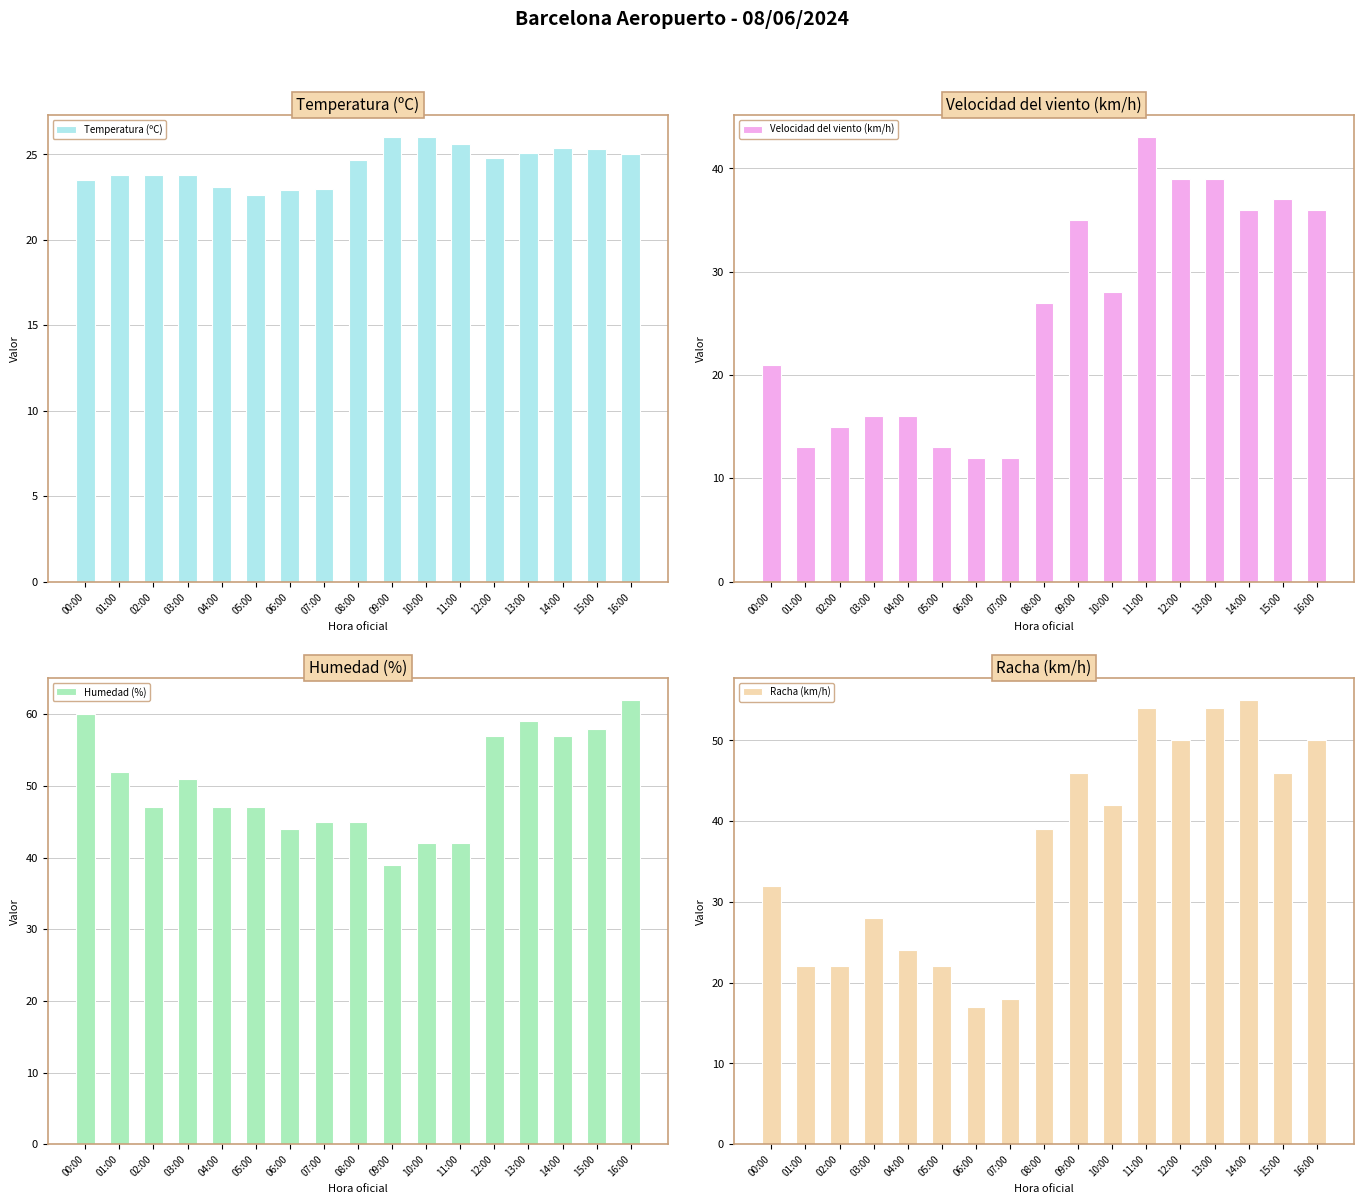

What are all the series names shown in the legend?

Temperatura (ºC), Velocidad del viento (km/h), Humedad (%), Racha (km/h)